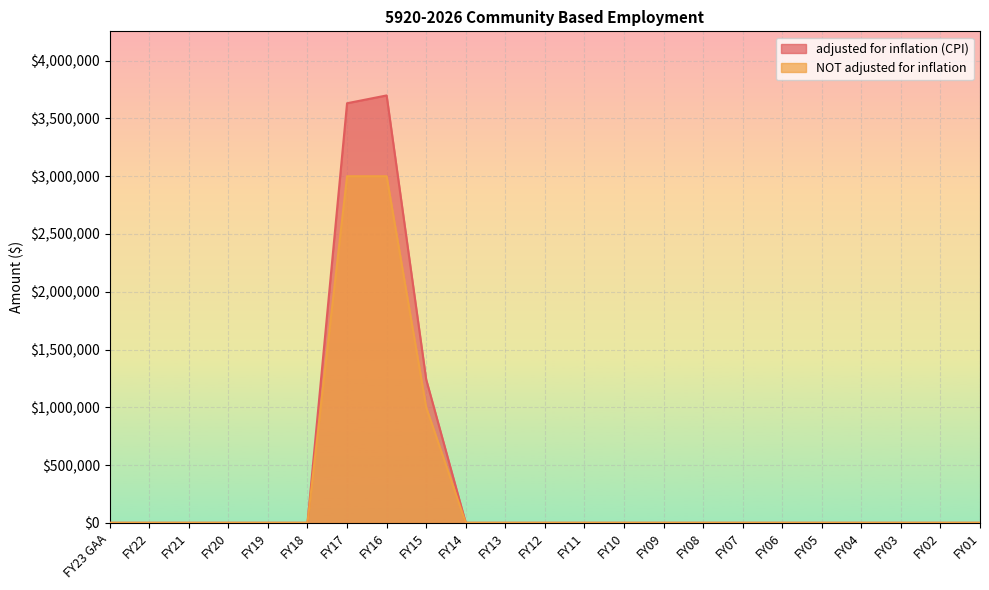

True or false: NOT adjusted for inflation has more than 0 points higher than both neighbors.

False